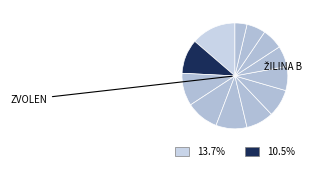

How many segments does this pie chart have?

12